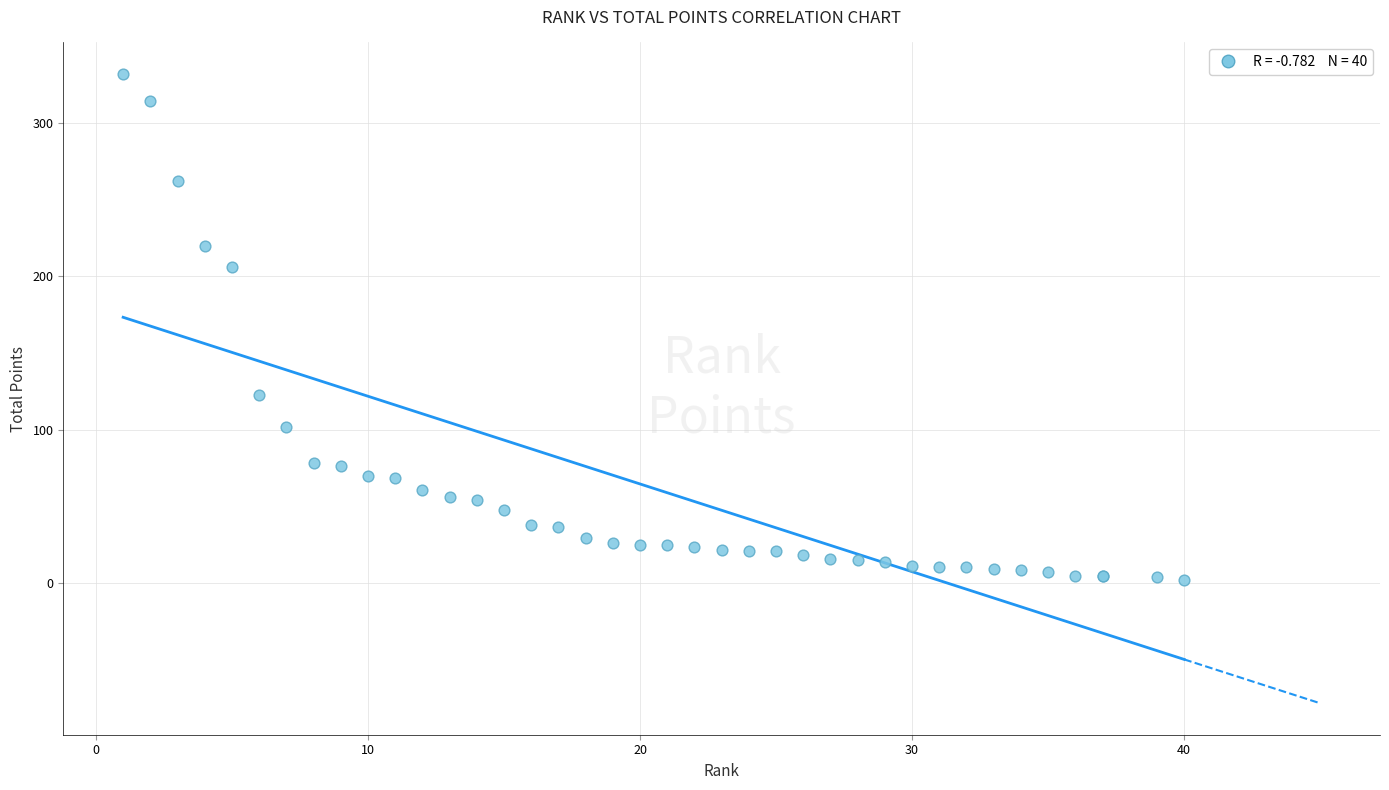

What Y value in the scatter plot is closest to 167?

206.4